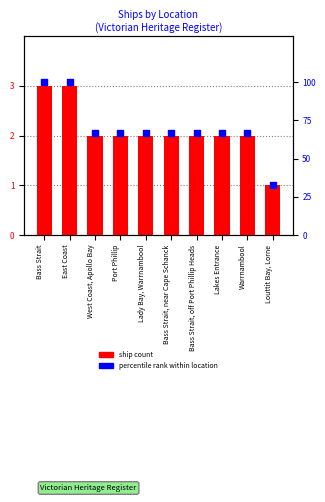

What are all the series names shown in the legend?

ship count, percentile rank